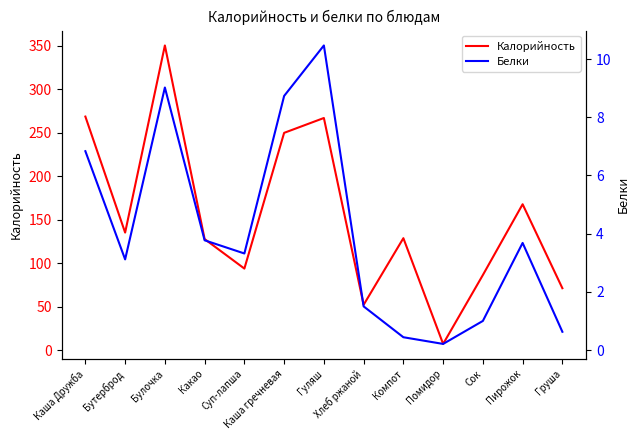

Is it true that Белки equals 0.4 at Компот?

True